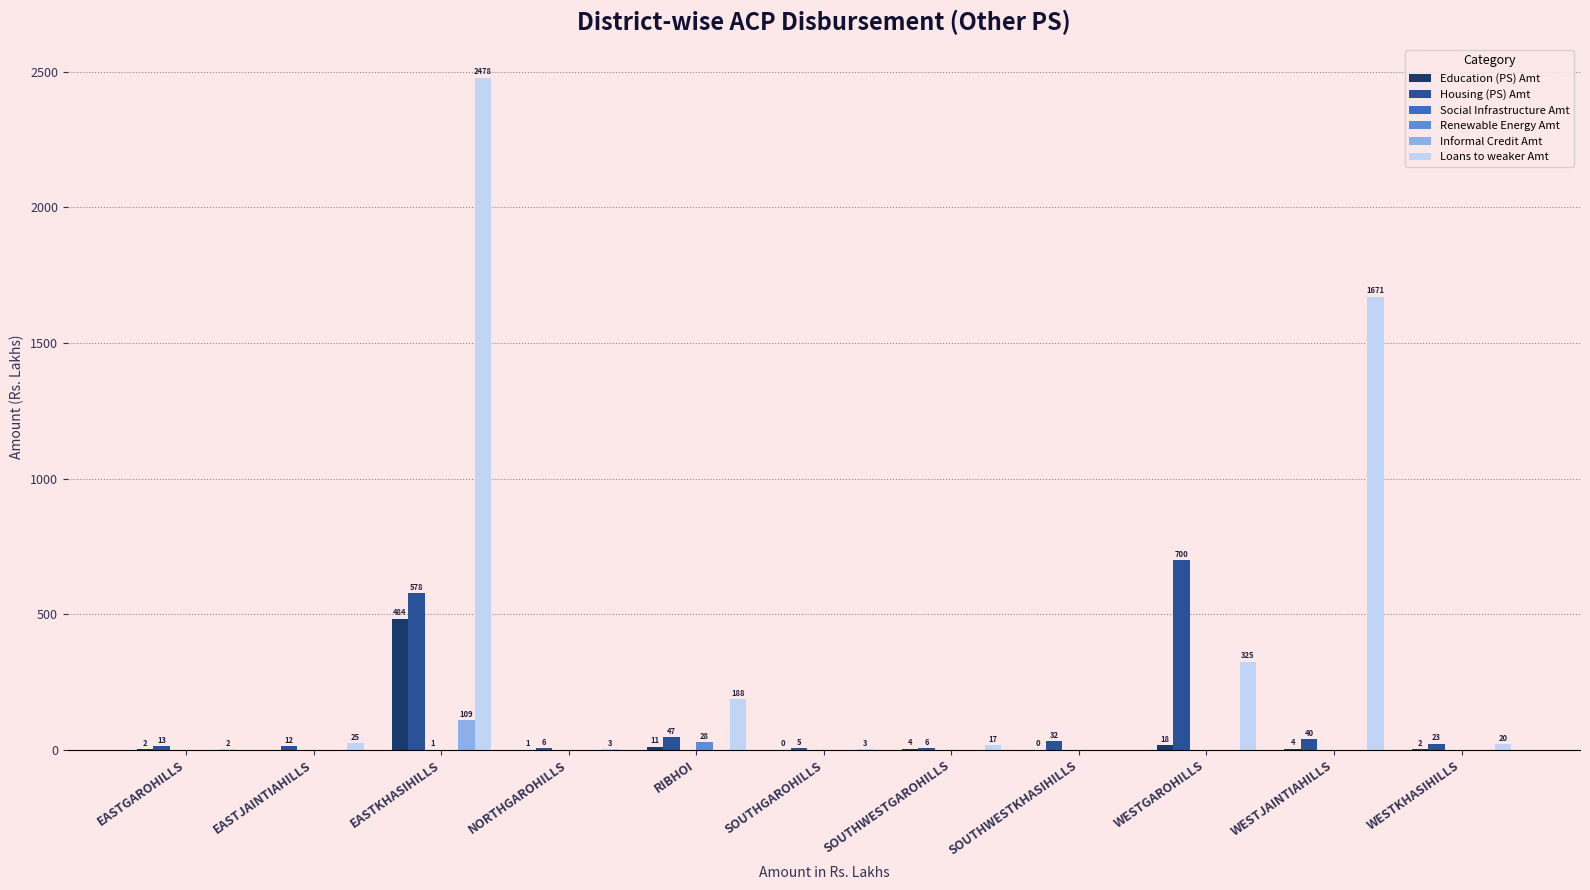

Which series has the largest total across all categories?

Loans to weaker Amt